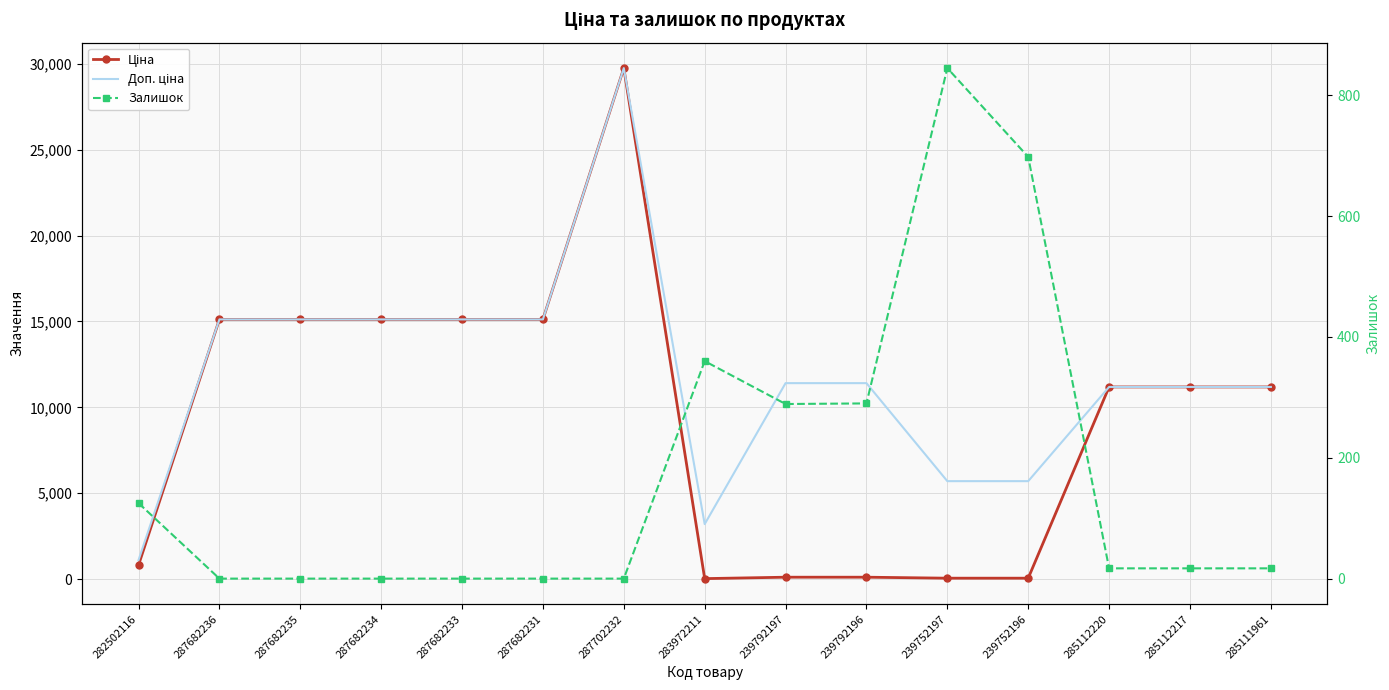

Where does the Доп. ціна series first go above 11410?

287682236